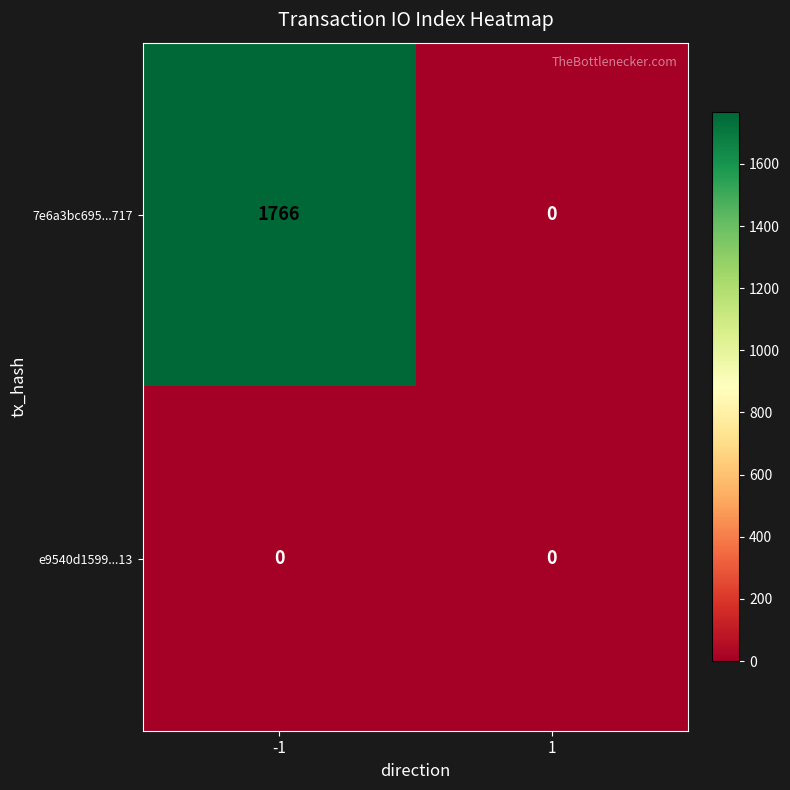

What is the maximum value shown in the chart?

1766